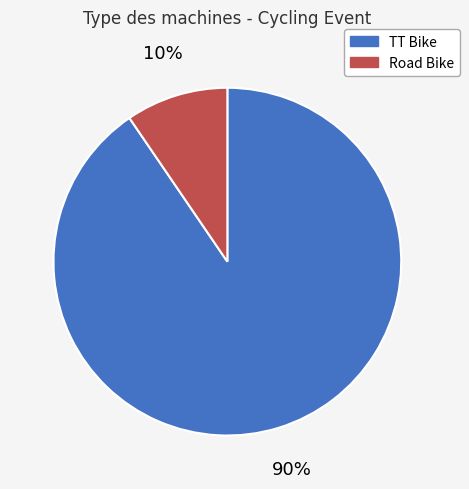

Which slice is the smallest?

Road Bike